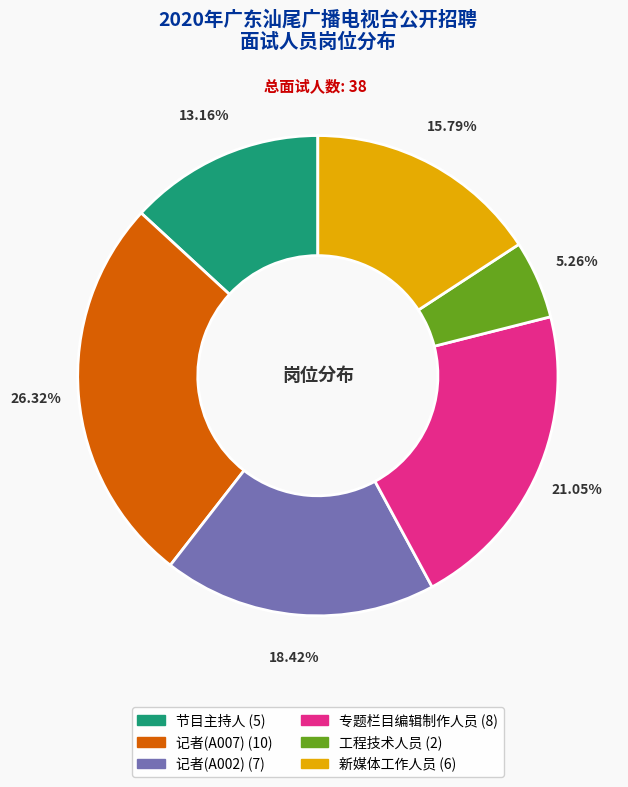

Between 新媒体工作人员 and 节目主持人, which is larger?

新媒体工作人员